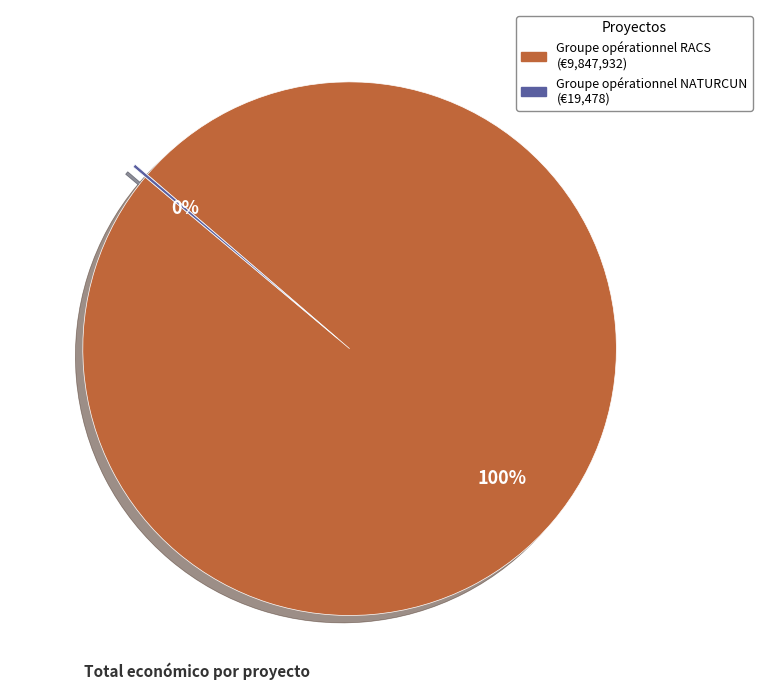

To the nearest percent, what is the difference between the largest and smallest slice percentages?

100%